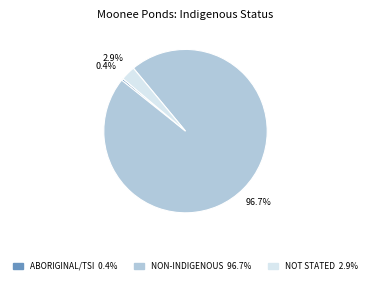

To the nearest percent, what is the average slice percentage?

33%